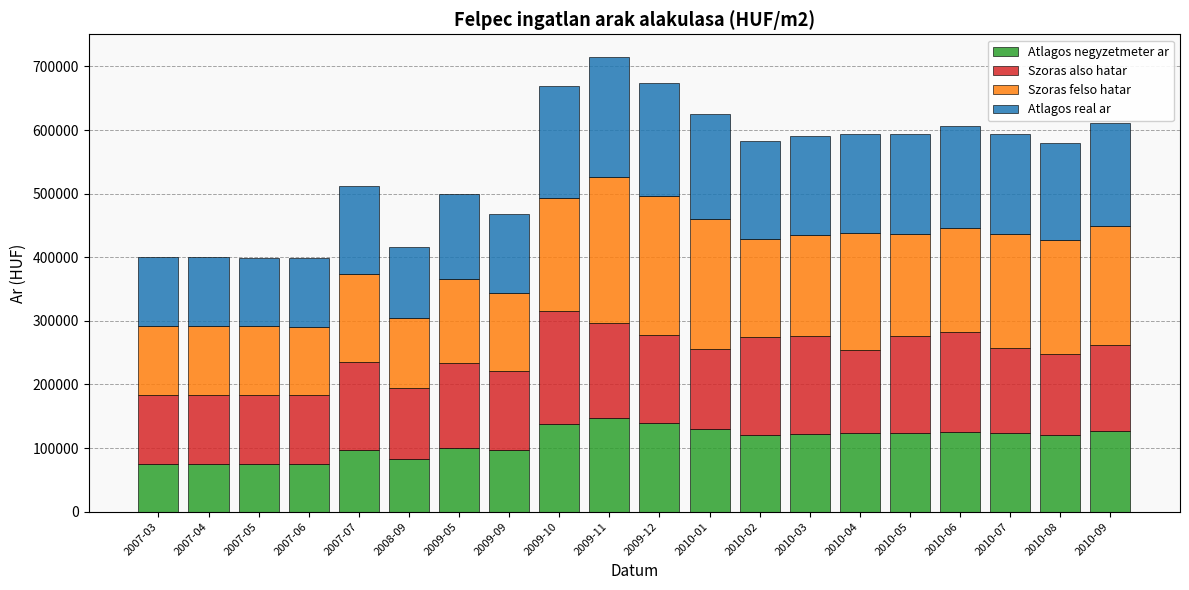

What is the difference between the maximum and minimum values in the Atlagos negyzetmeter ar series?

72478